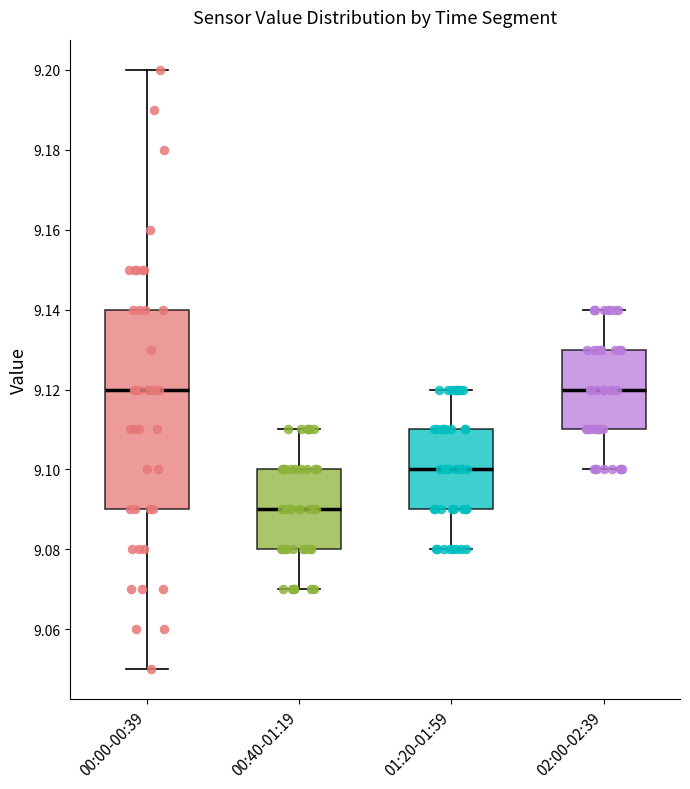

Which box is the tallest, from its lower edge to its upper edge?

00:00-00:39